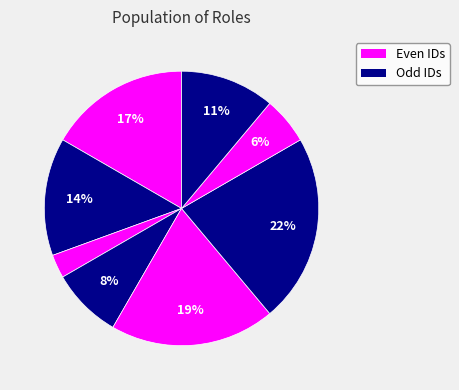

How many segments does this pie chart have?

8